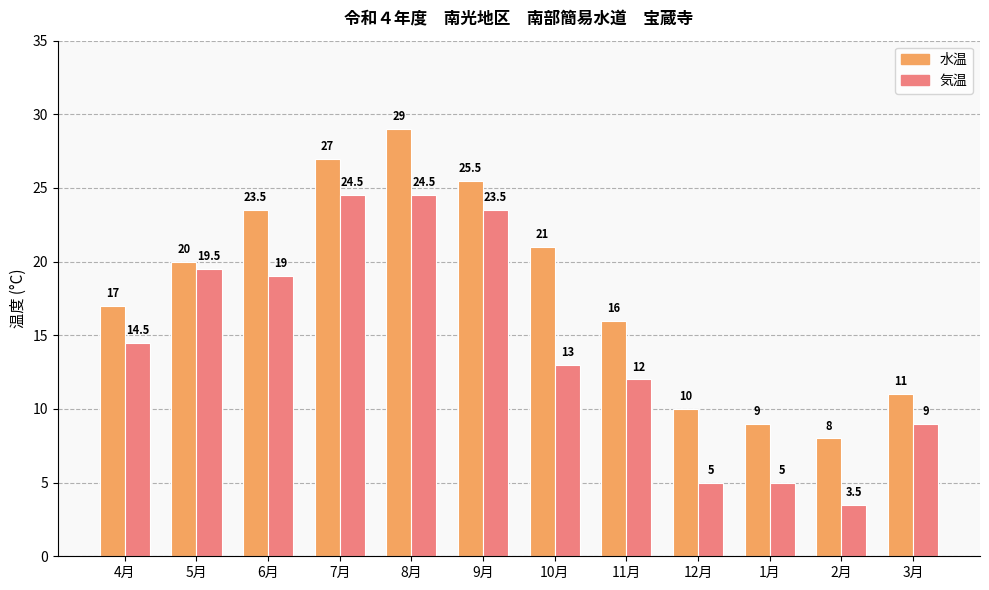

Is it true that 気温 equals 19.5 at 5月?

True